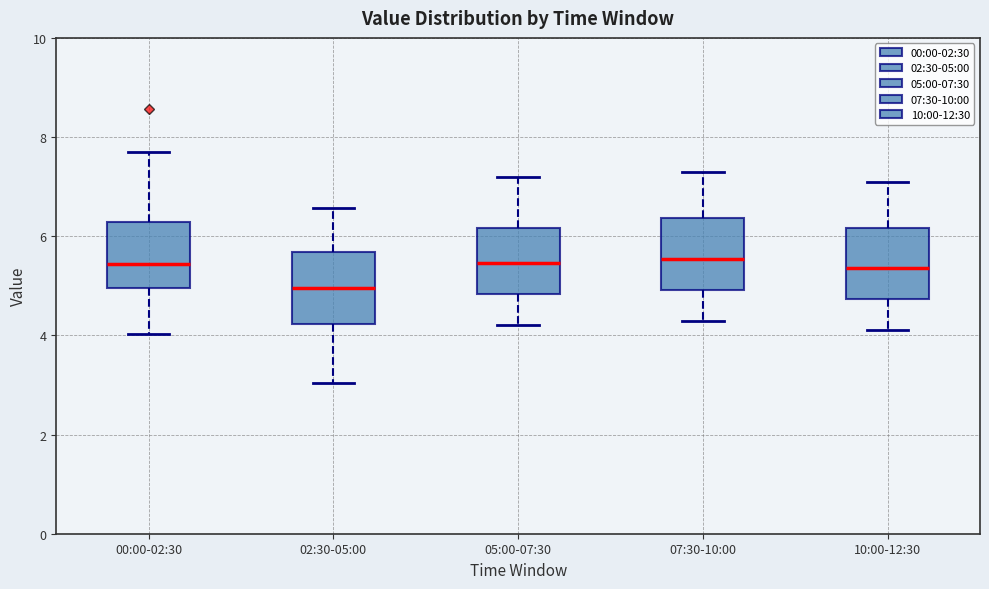

Reading left to right, transcribe this box plot: for each box, give where its median line is, the range the box spans, and where its two whiskers end, as read against the y-axis. The values are not printed on the chart, so give them approximately, as read against the axis.

00:00-02:30: median 5.4, box 5.0 to 6.2, whiskers 4.0 to 7.8
02:30-05:00: median 5.0, box 4.2 to 5.6, whiskers 3.0 to 6.6
05:00-07:30: median 5.4, box 4.8 to 6.2, whiskers 4.2 to 7.2
07:30-10:00: median 5.6, box 5.0 to 6.4, whiskers 4.4 to 7.4
10:00-12:30: median 5.4, box 4.8 to 6.2, whiskers 4.2 to 7.2